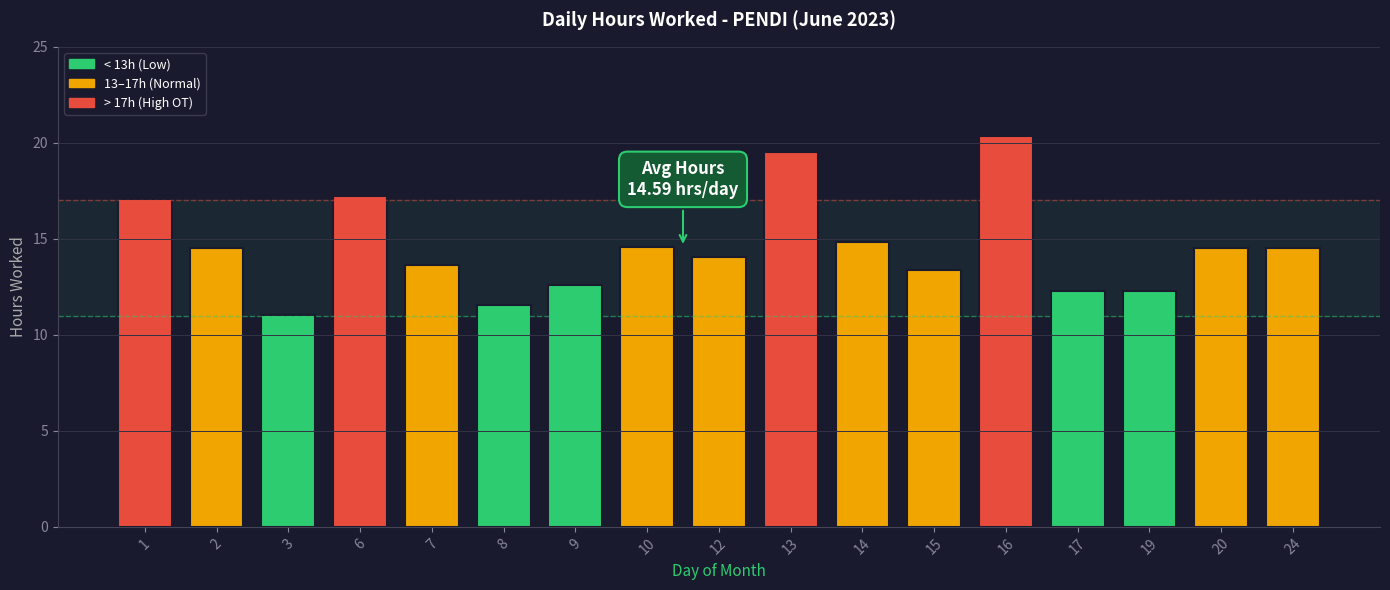

The chart shows a value of 23.2 at 7. True or false?

False